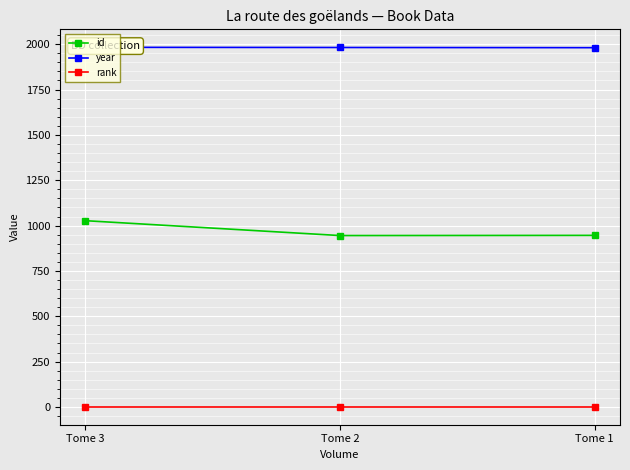

Is it true that id equals 1027 at Tome 3?

True